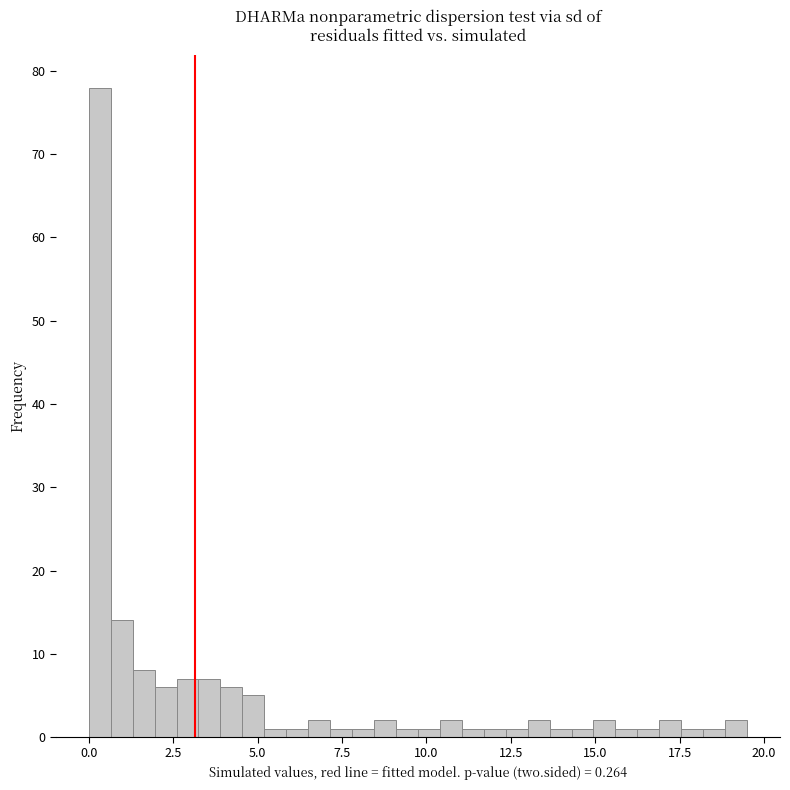

Read against the x-axis, roughly where is the centre of the tallest bar?

0.5